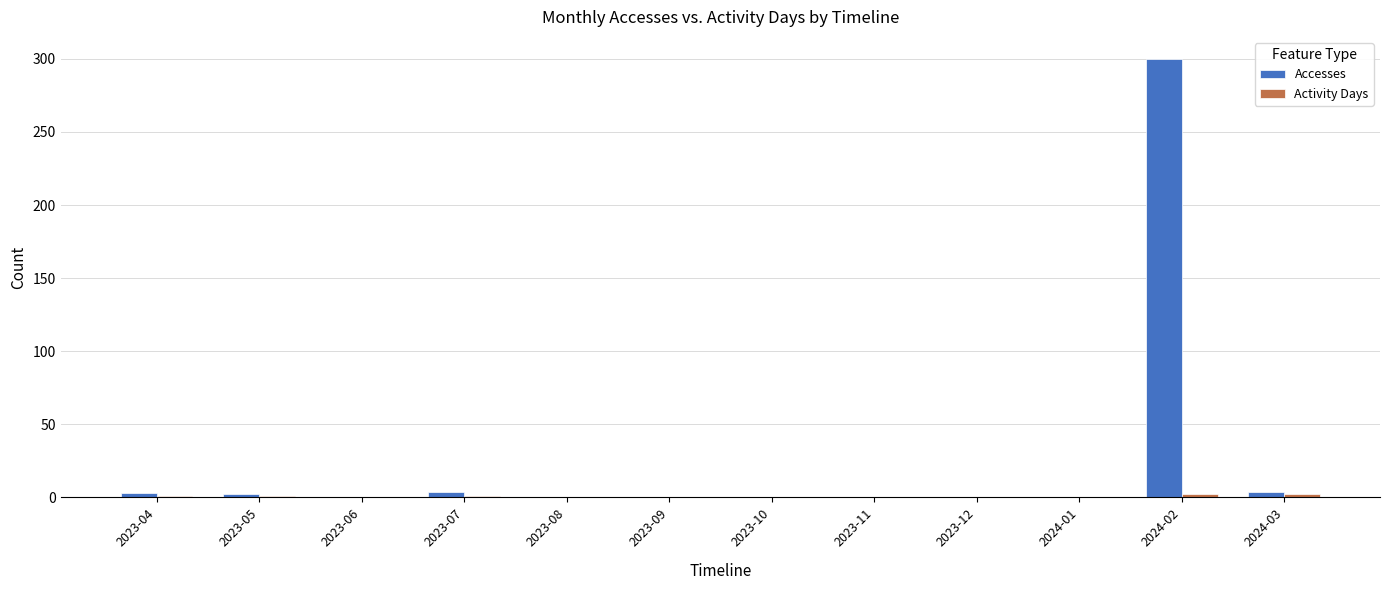

How many groups of bars are there?

12